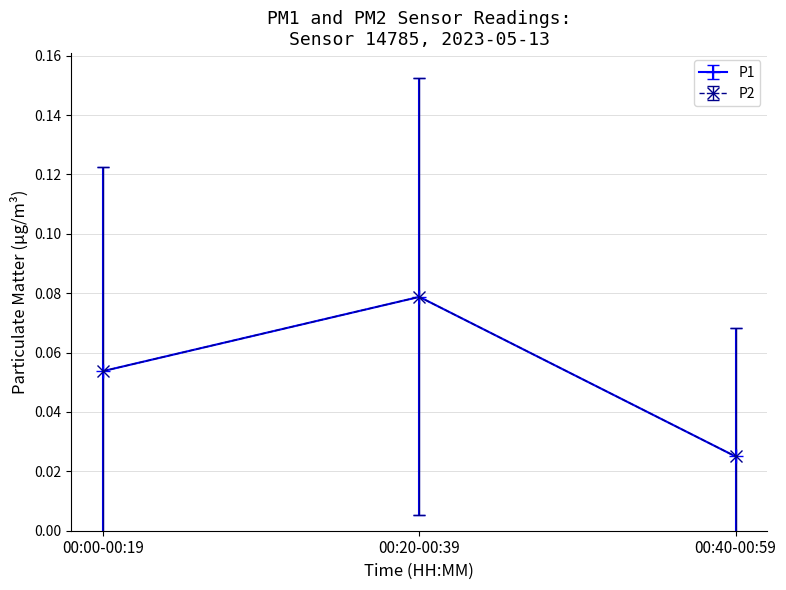

Does the chart have visible grid lines?

Yes